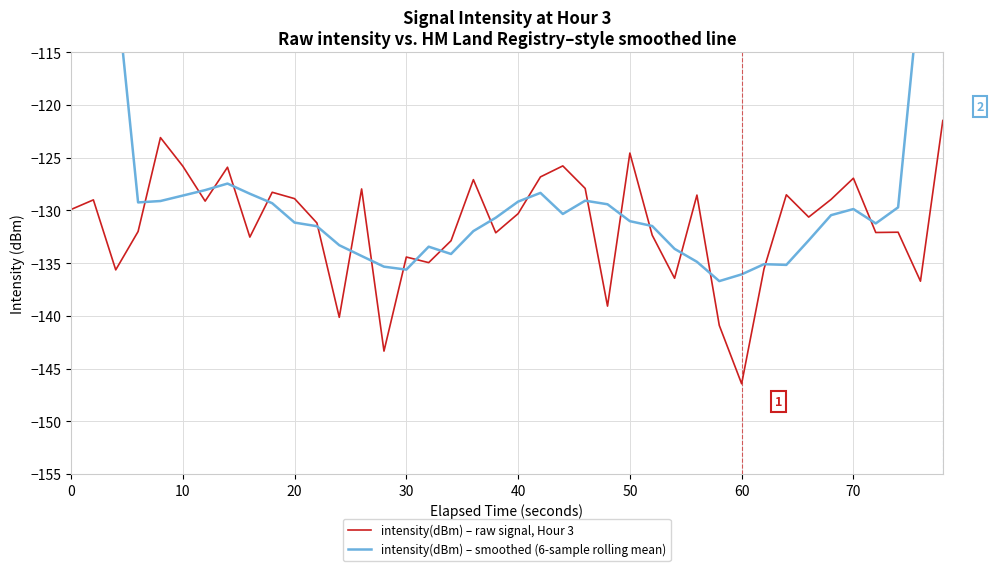

Which series has the largest total across all categories?

intensity(dBm) – smoothed (6-sample rolling mean)